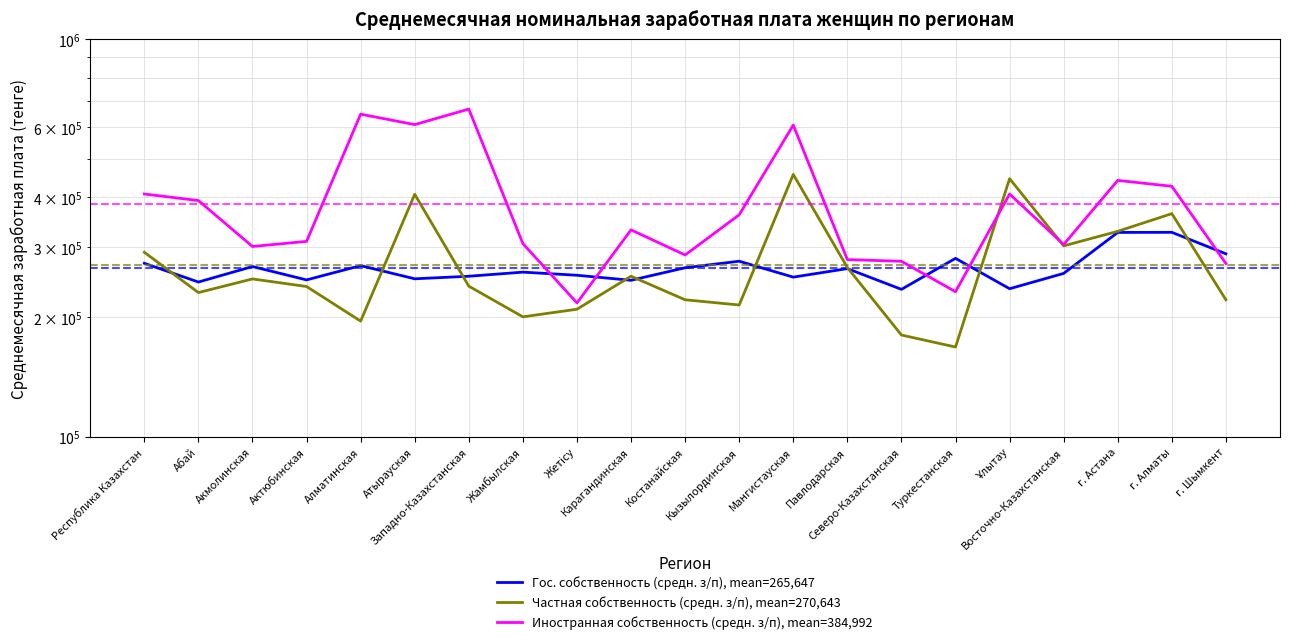

Reading left to right, extract all data points from this chart.

Гос. собственность (средн. з/п), mean=265,647: Республика Казахстан=273098	Абай=245016	Акмолинская=267995	Актюбинская=248055	Алматинская=269416	Атырауская=249650	Западно-Казахстанская=253365	Жамбылская=259460	Жетісу=254823	Карагандинская=247490	Костанайская=266144	Кызылординская=276381	Мангистауская=252067	Павлодарская=264807	Северо-Казахстанская=234874	Туркестанская=281015	Ұлытау=235711	Восточно-Казахстанская=257563	г. Астана=326504	г. Алматы=326673	г. Шымкент=288471
Частная собственность (средн. з/п), mean=270,643: Республика Казахстан=291115	Абай=230513	Акмолинская=249457	Актюбинская=238738	Алматинская=195439	Атырауская=407126	Западно-Казахстанская=239249	Жамбылская=200321	Жетісу=209331	Карагандинская=253402	Костанайская=221100	Кызылординская=214524	Мангистауская=456780	Павлодарская=266489	Северо-Казахстанская=180286	Туркестанская=168215	Ұлытау=445667	Восточно-Казахстанская=302066	г. Астана=328605	г. Алматы=364013	г. Шымкент=221059
Иностранная собственность (средн. з/п), mean=384,992: Республика Казахстан=407813	Абай=392665	Акмолинская=300967	Актюбинская=310024	Алматинская=647314	Атырауская=609393	Западно-Казахстанская=666721	Жамбылская=306019	Жетісу=217114	Карагандинская=331370	Костанайская=286511	Кызылординская=361571	Мангистауская=607664	Павлодарская=279015	Северо-Казахстанская=276269	Туркестанская=231684	Ұлытау=407811	Восточно-Казахстанская=304479	г. Астана=441242	г. Алматы=426424	г. Шымкент=272772